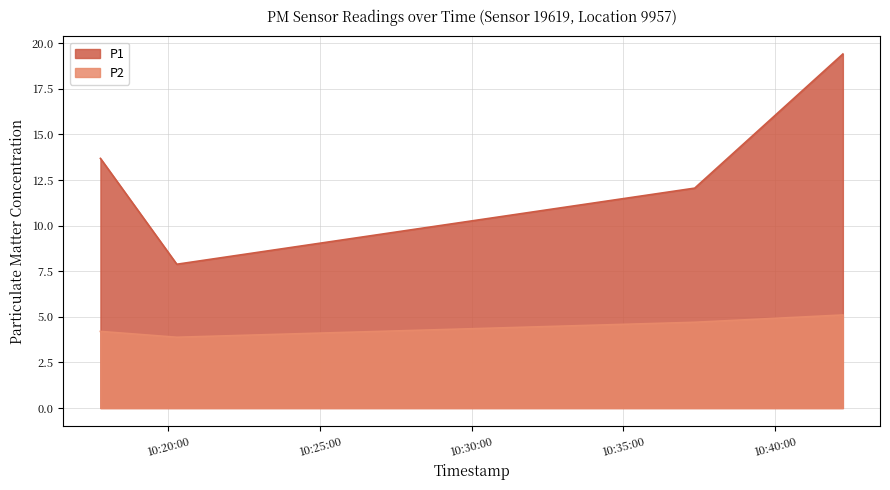

True or false: P1 and P2 cross at least once.

False